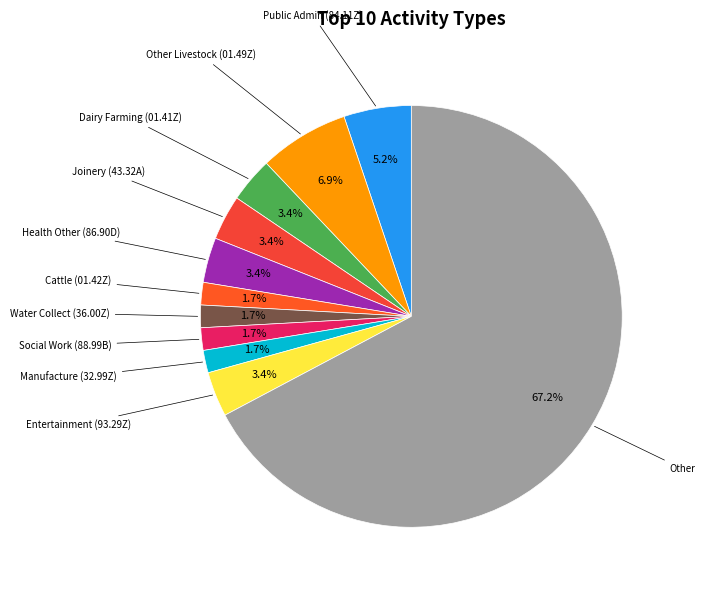

How many segments does this pie chart have?

11